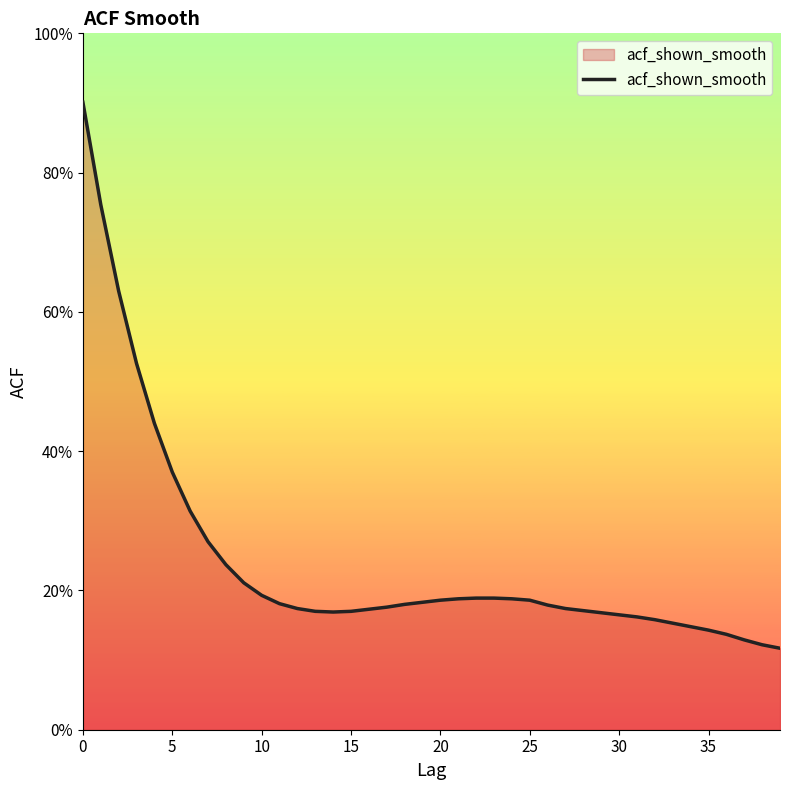

What is the value of the 8th point from the left?

0.3